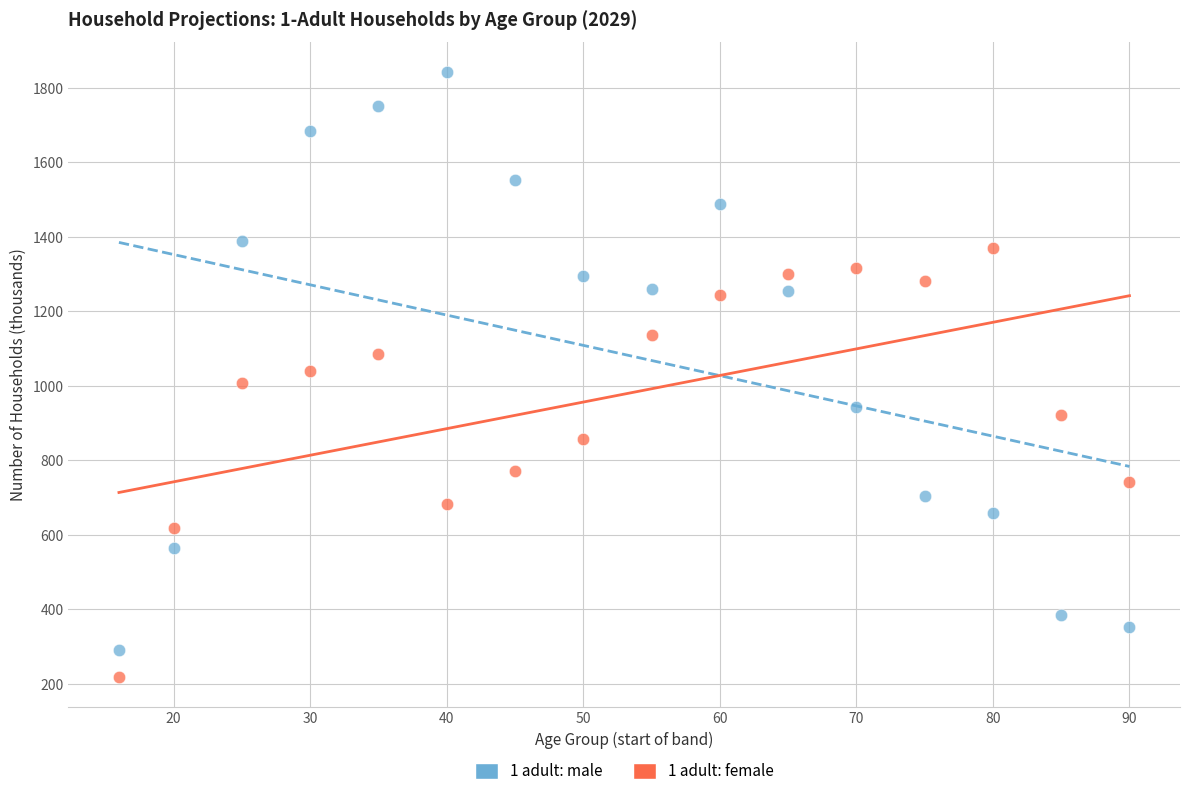

Across all data points, what is the range of X values (max minus min)?

74